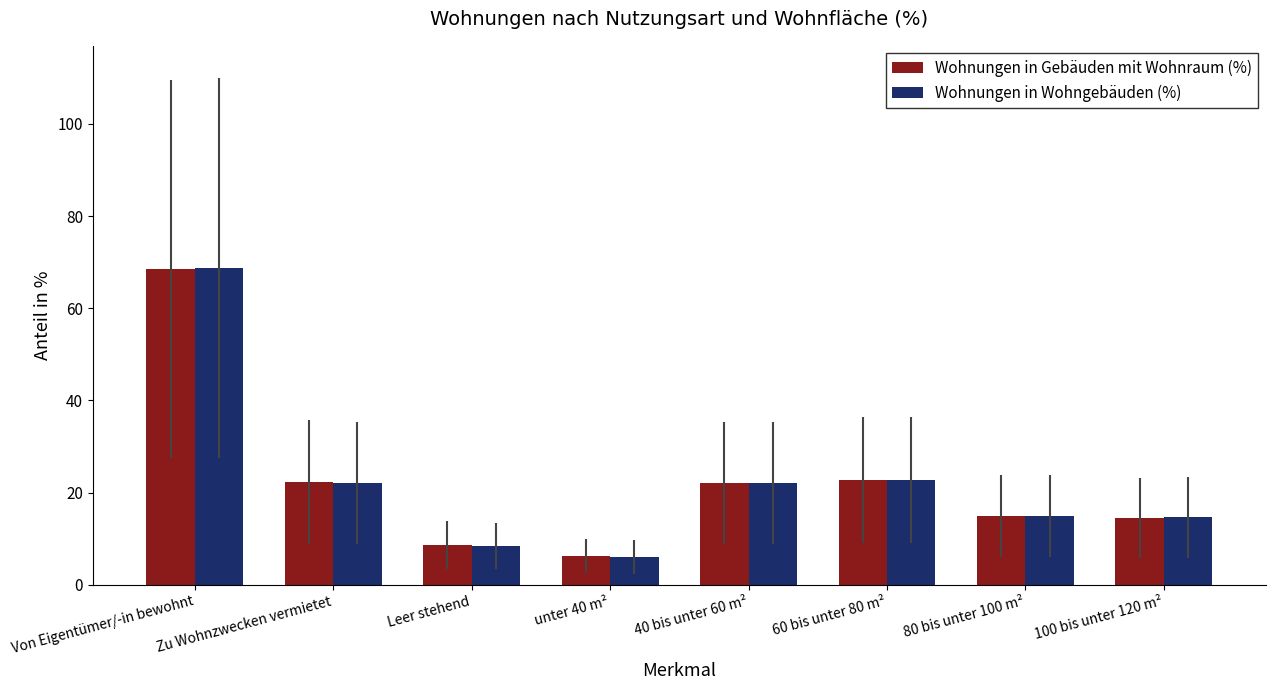

What position from the right is unter 40 m²?

5